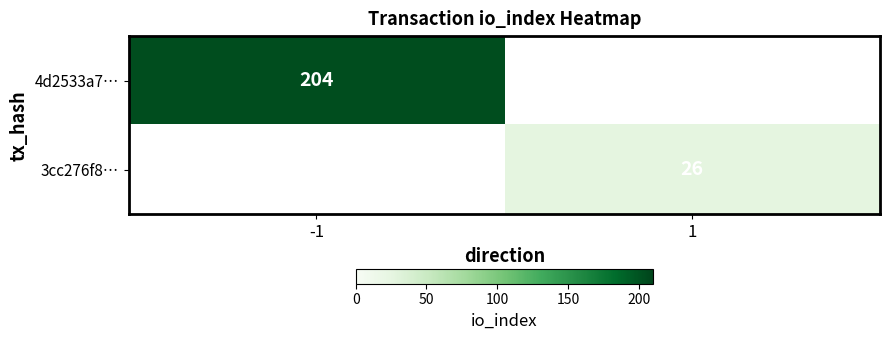

True or false: 3cc276f8… has a value of 26 at 1.

True